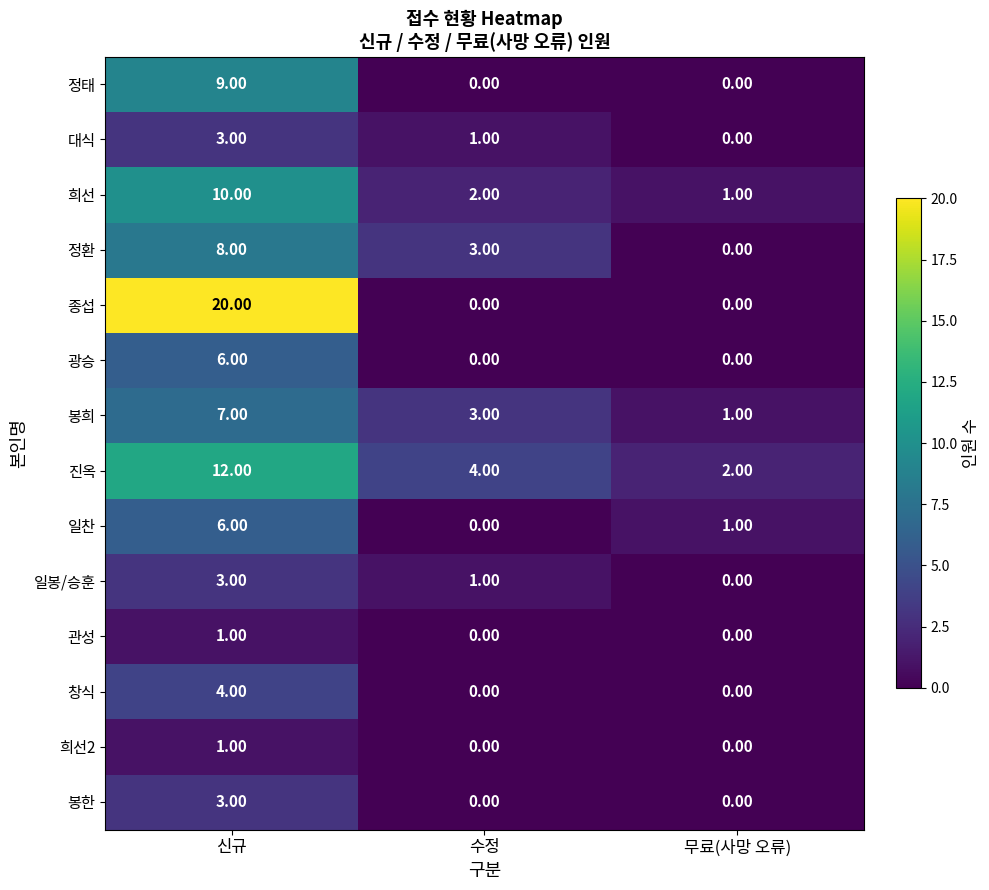

Between 수정 and 무료(사망 오류), which series saw the biggest shift?

정환